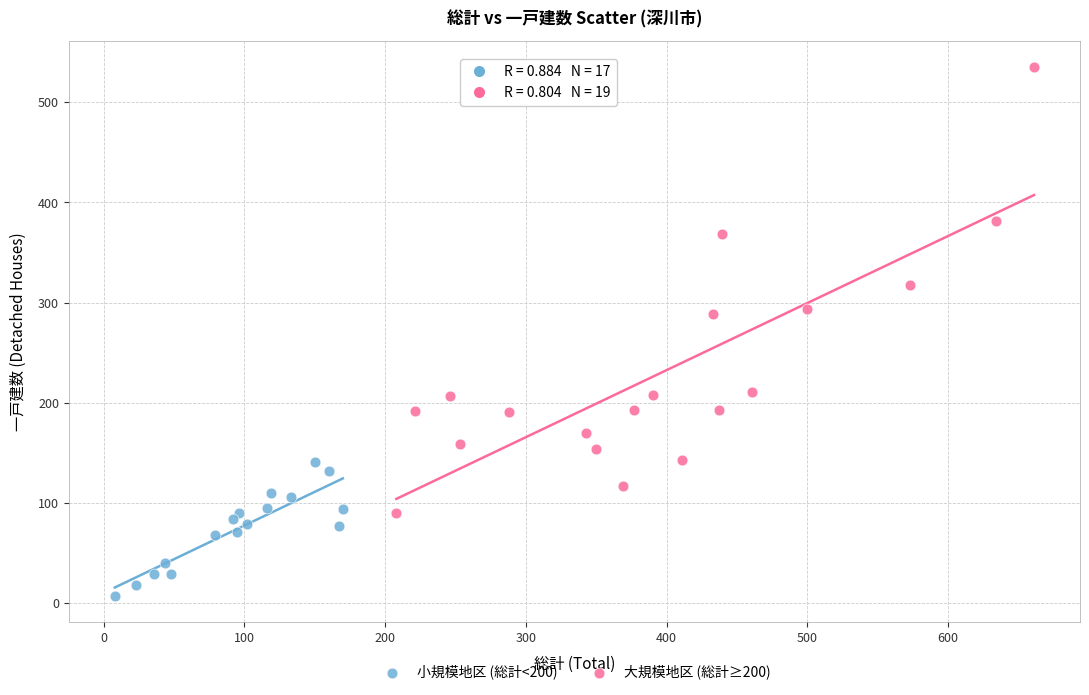

Which series reaches the maximum Y coordinate?

大規模地区 (総計≥200)